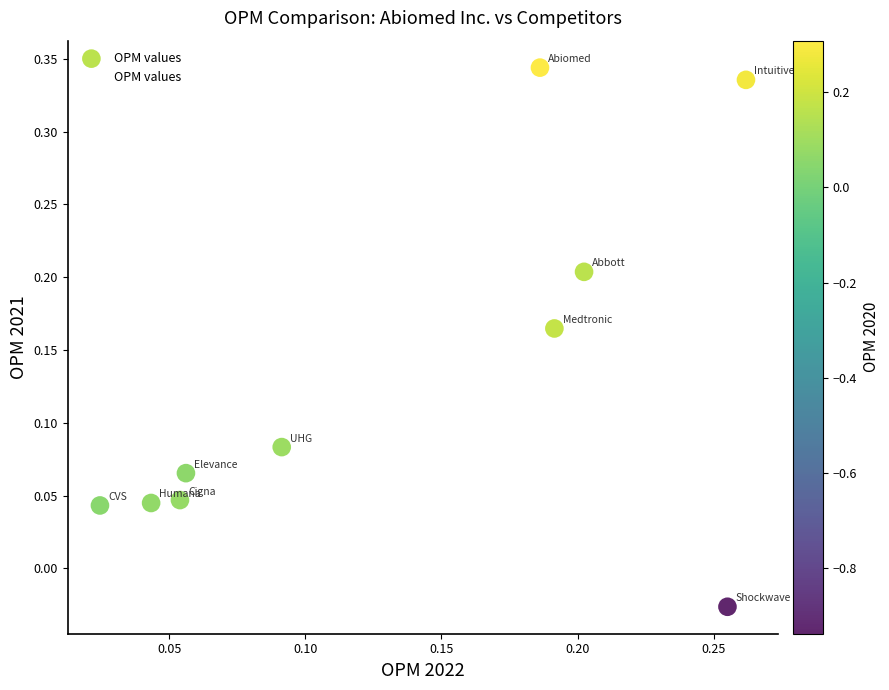

Count the number of points in this scatter plot.

10